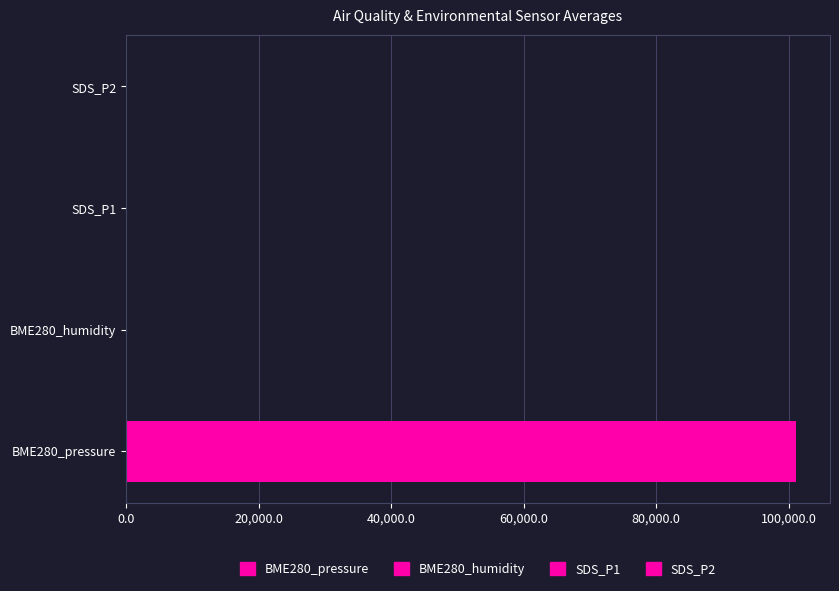

At which category does the chart reach its peak across all series?

BME280_pressure